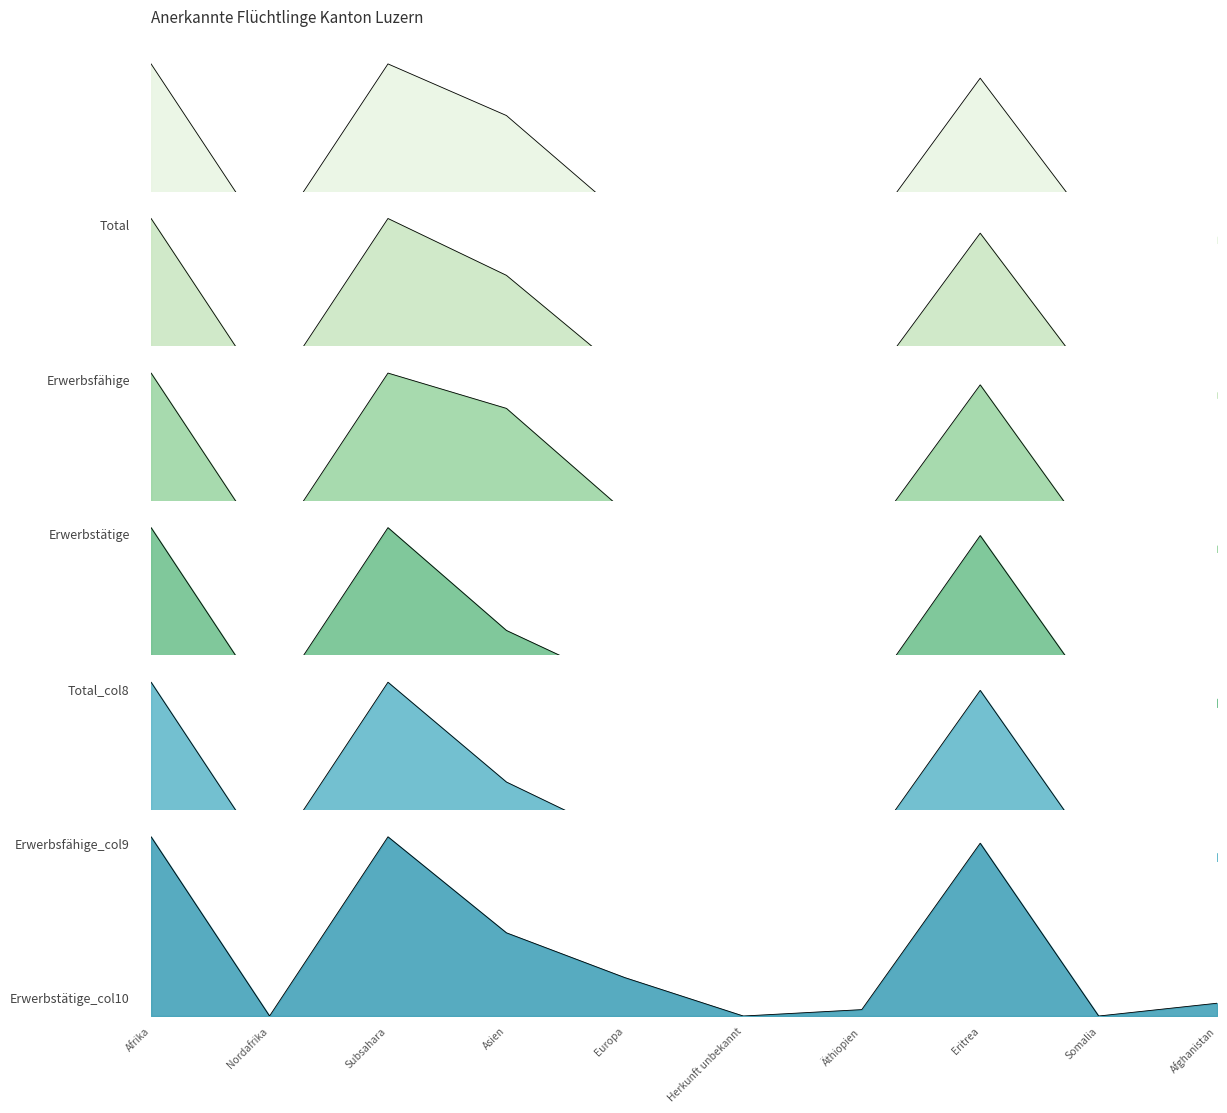

What position from the right is Subsahara?

8